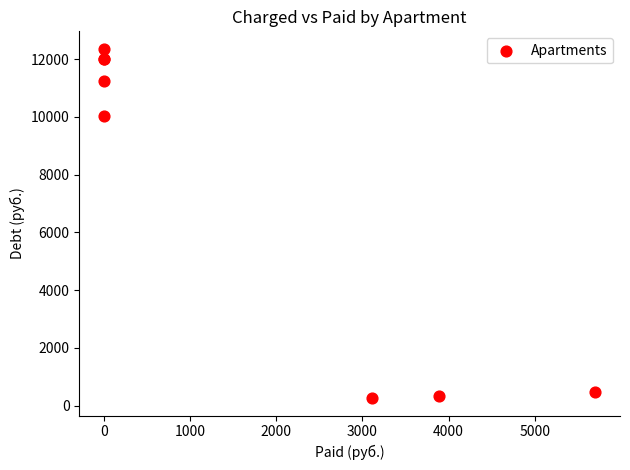

What Y value in the scatter plot is closest to 6310?

10049.0